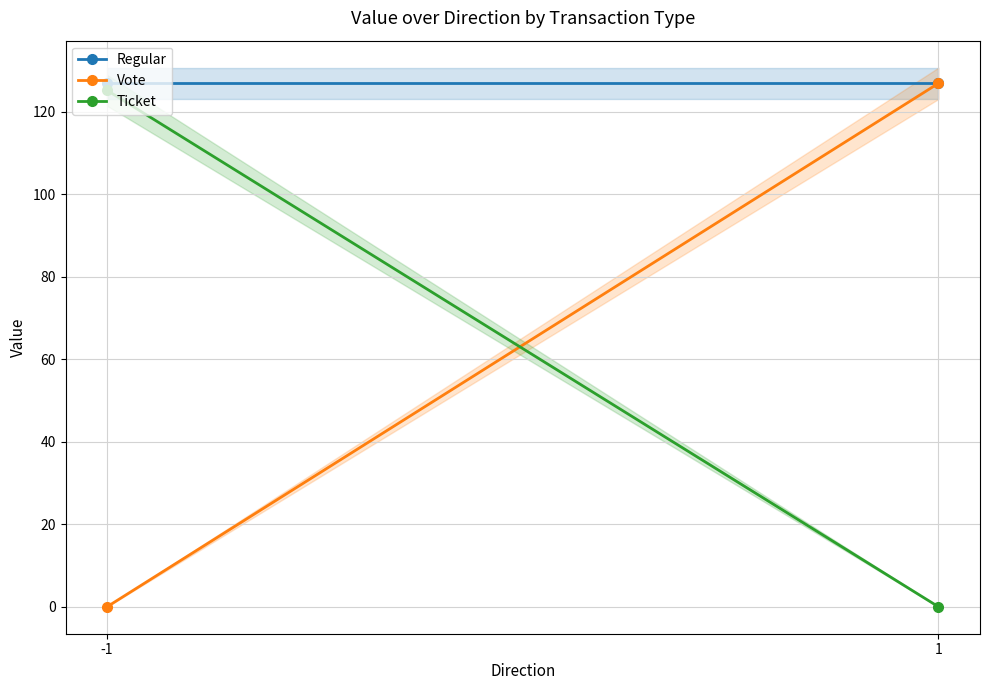

The Ticket series shows 77.7 at -1. True or false?

False